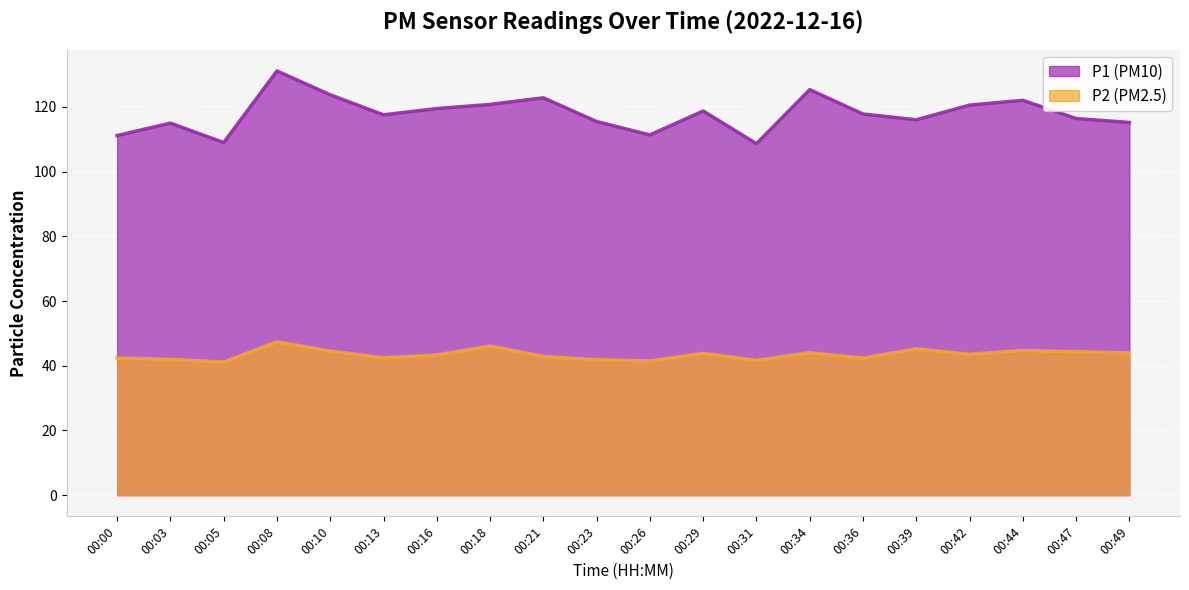

How many values in the P2 series exceed 43?

11